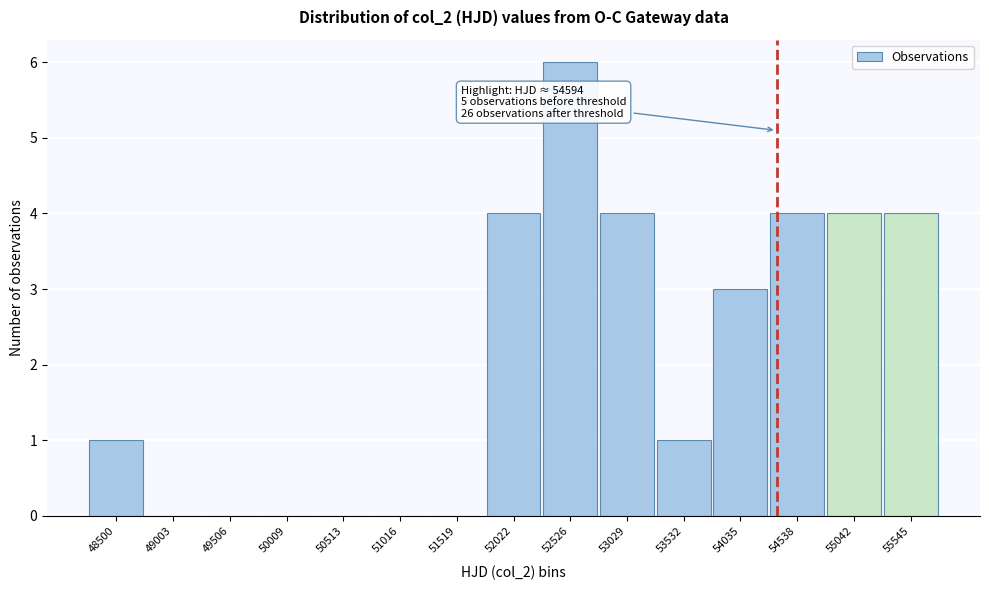

Reading left to right, extract all data points from this chart.

48500=1	49003=0	49506=0	50009=0	50513=0	51016=0	51519=0	52022=4	52526=6	53029=4	53532=1	54035=3	54538=4	55042=4	55545=4